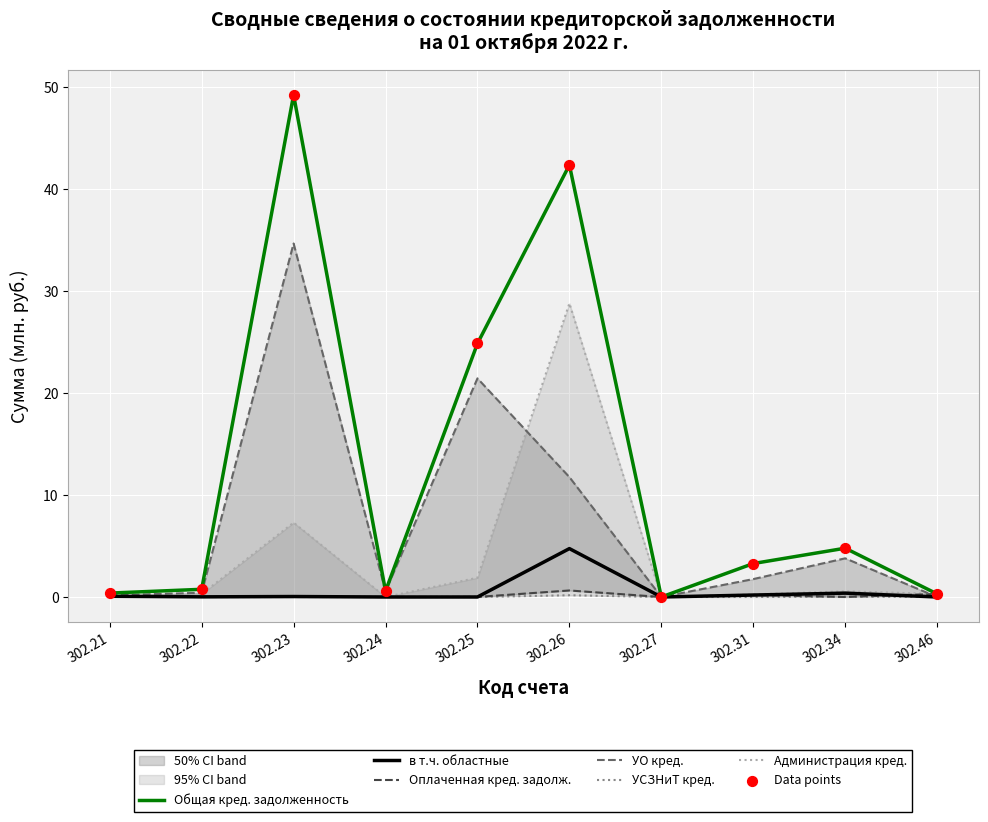

Which series contains the lowest Y value?

Общая кред. задолженность